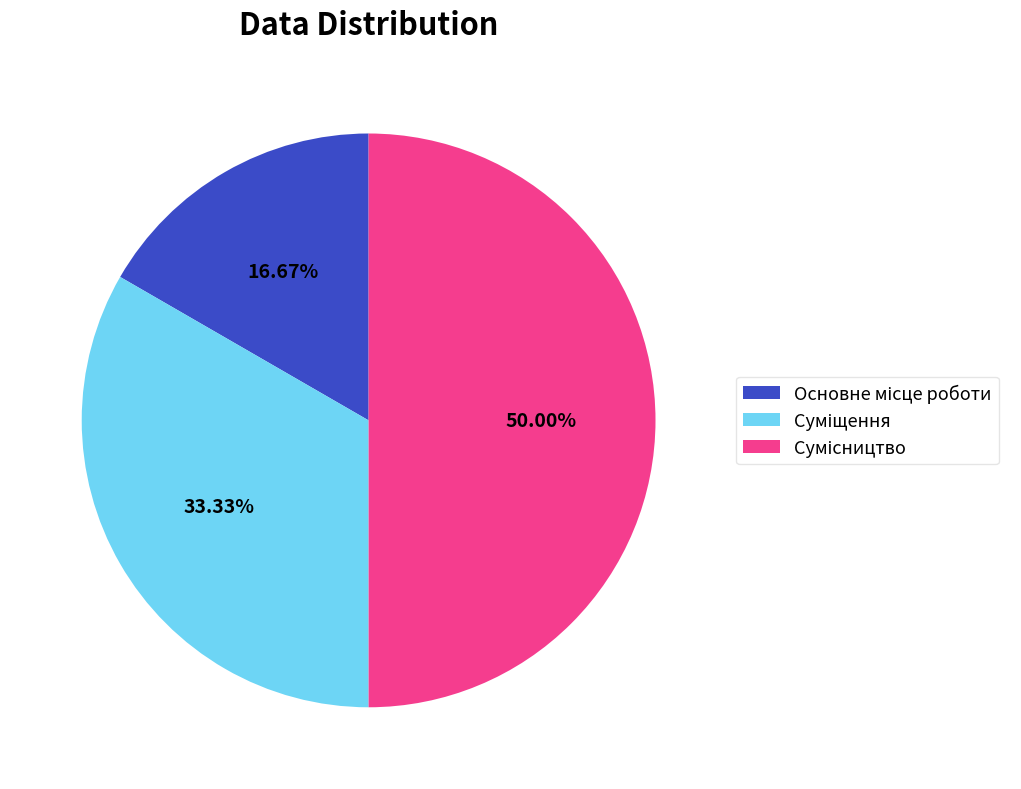

How many slices are in this pie chart?

3